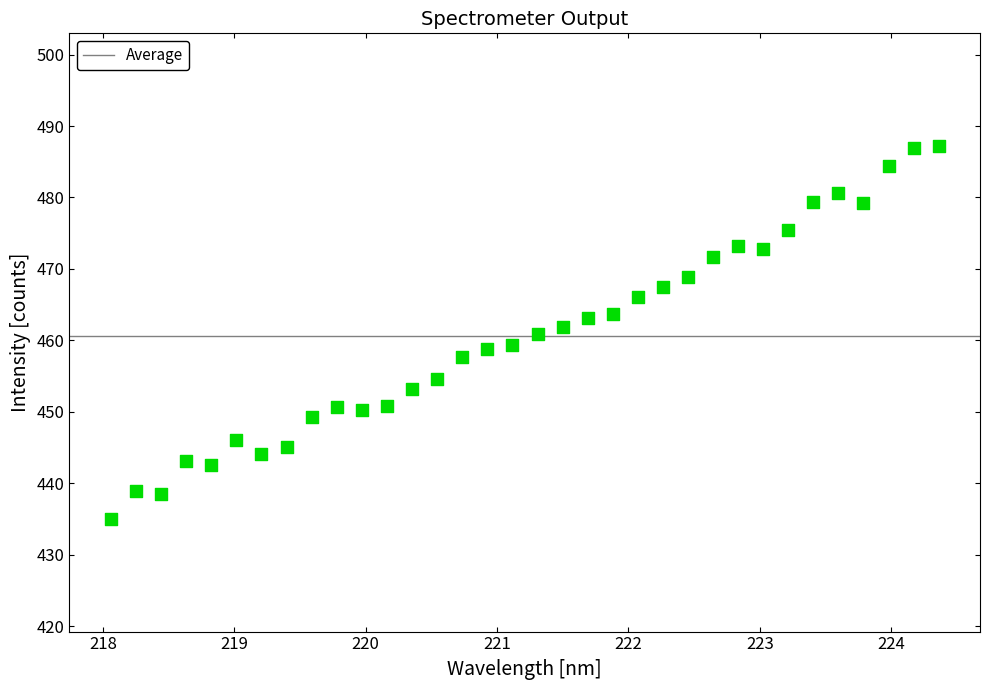

What is the range of X values (max minus min)?

6.3